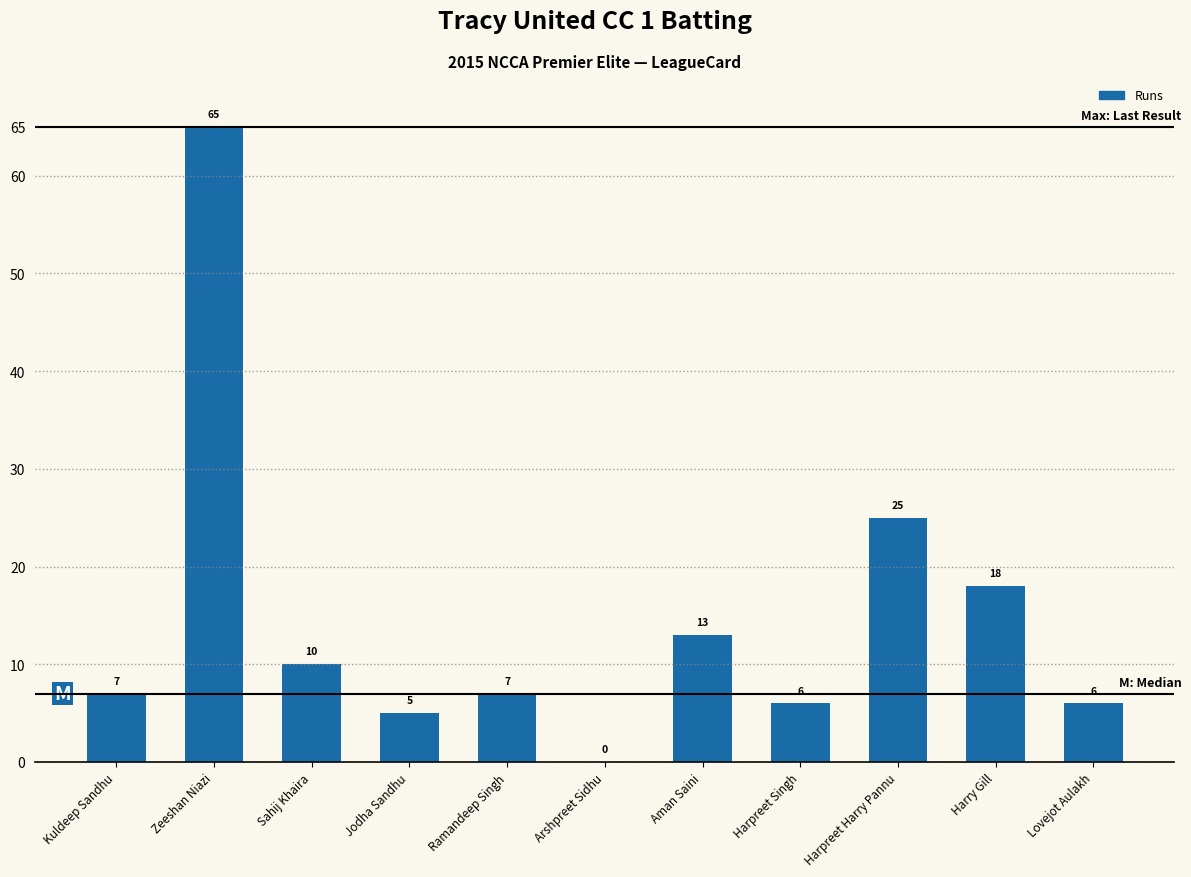

What is the greatest value displayed?

65